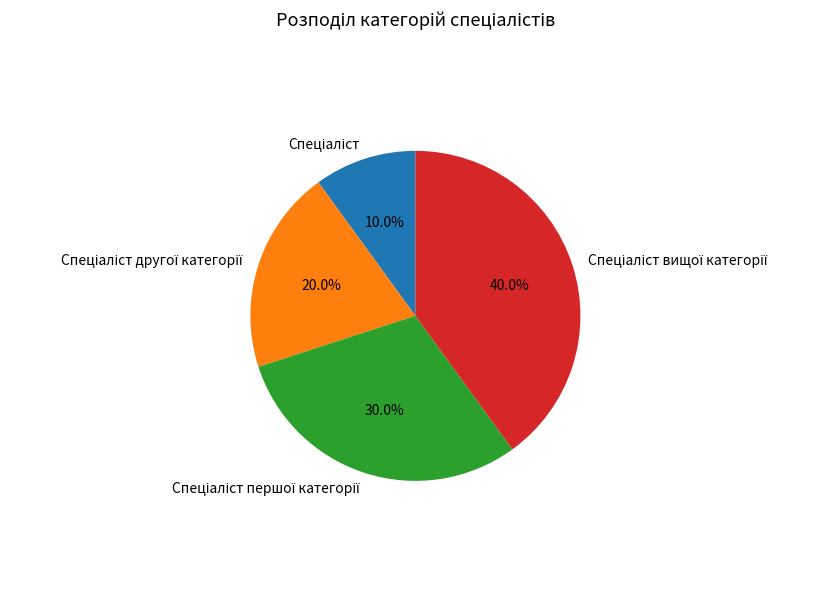

Count the number of slices in the pie.

4